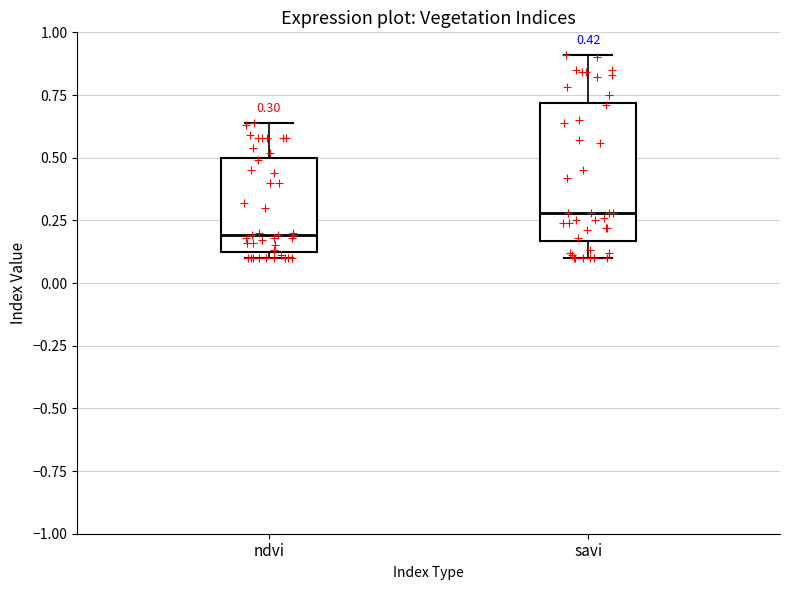

Which box's median line is the highest?

savi